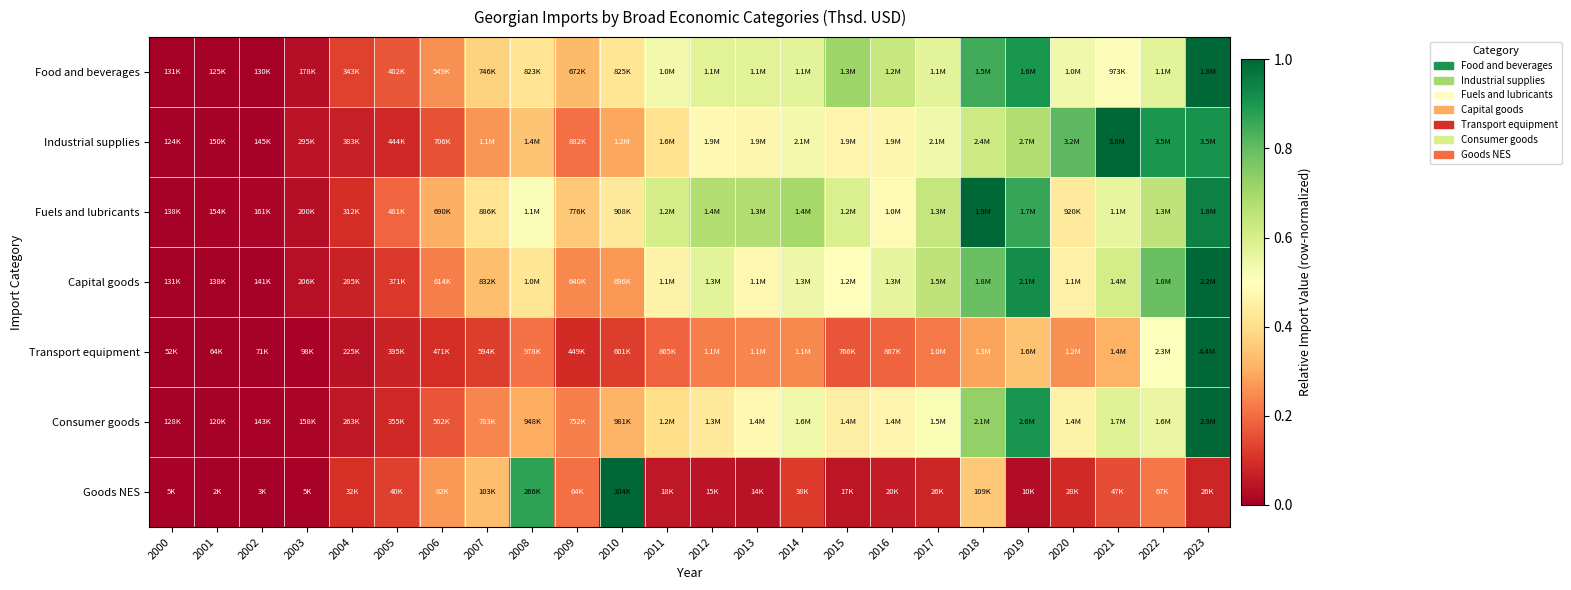

What is the difference between the highest and lowest values at 2018?

0.7